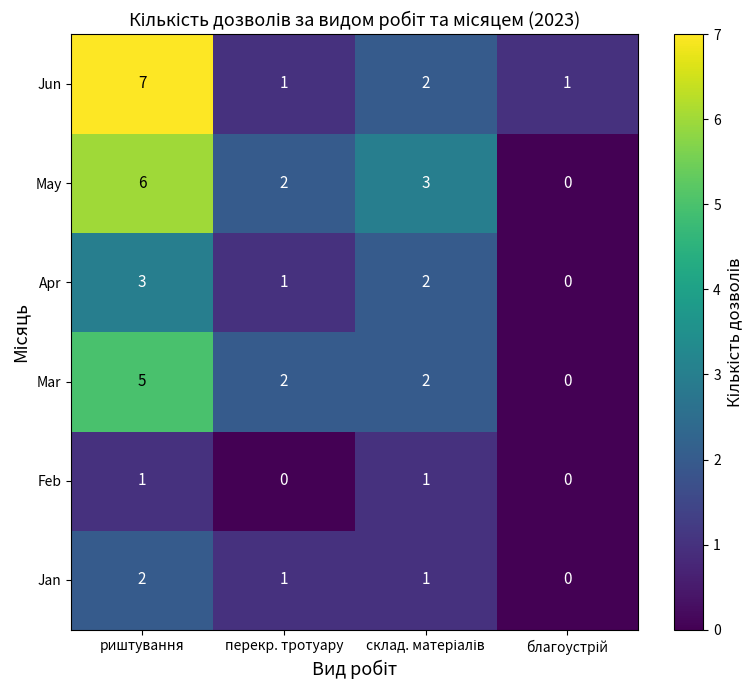

What is the approximate value of May at риштування?

6